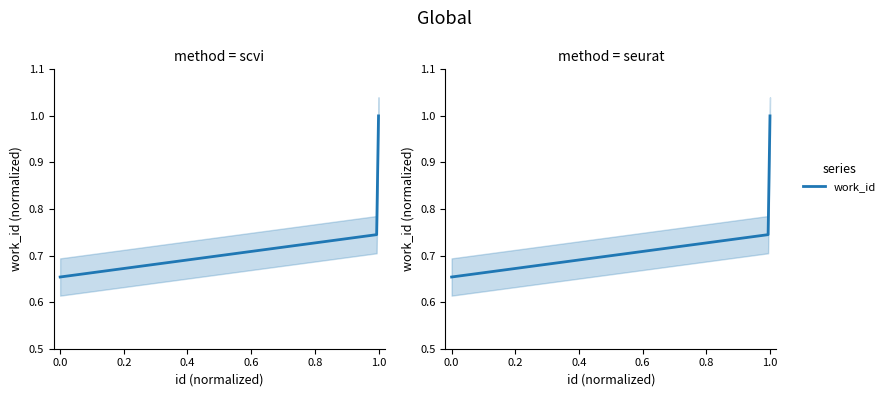

Is this an area chart (filled region under the line)?

No